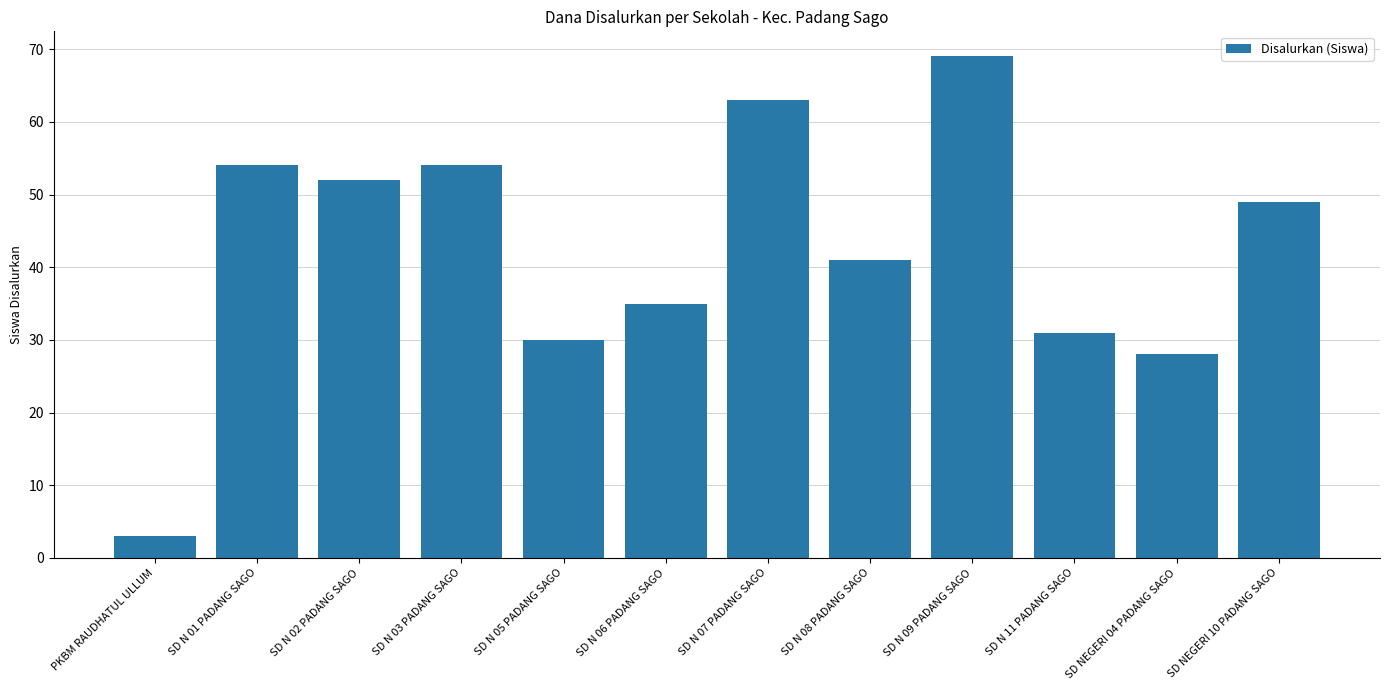

What is the label of the 9th bar from the left?

SD N 09 PADANG SAGO